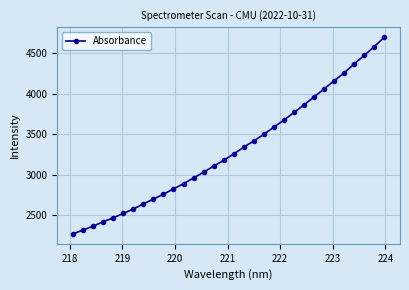

Does the chart have visible grid lines?

Yes